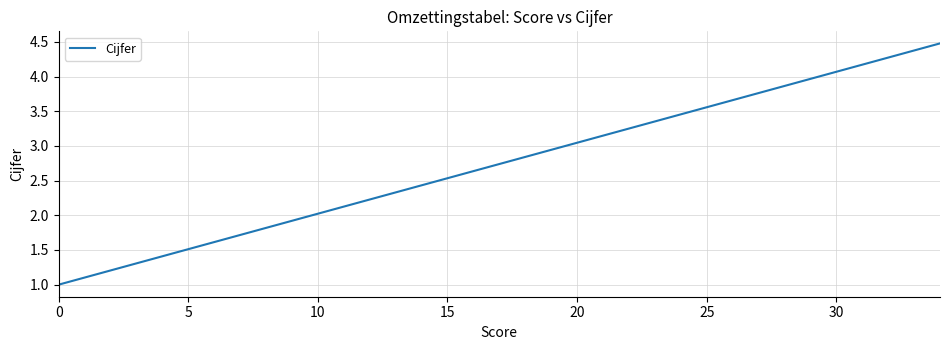

What is the smallest value displayed?

1.0